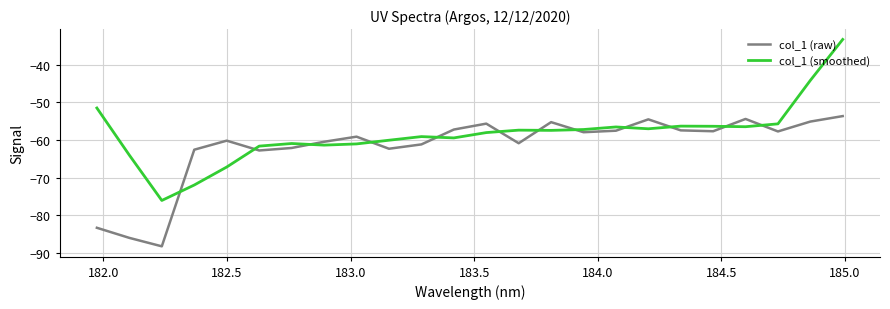

Rank the series by their maximum value, from highest to lowest.

col_1 (smoothed), col_1 (raw)